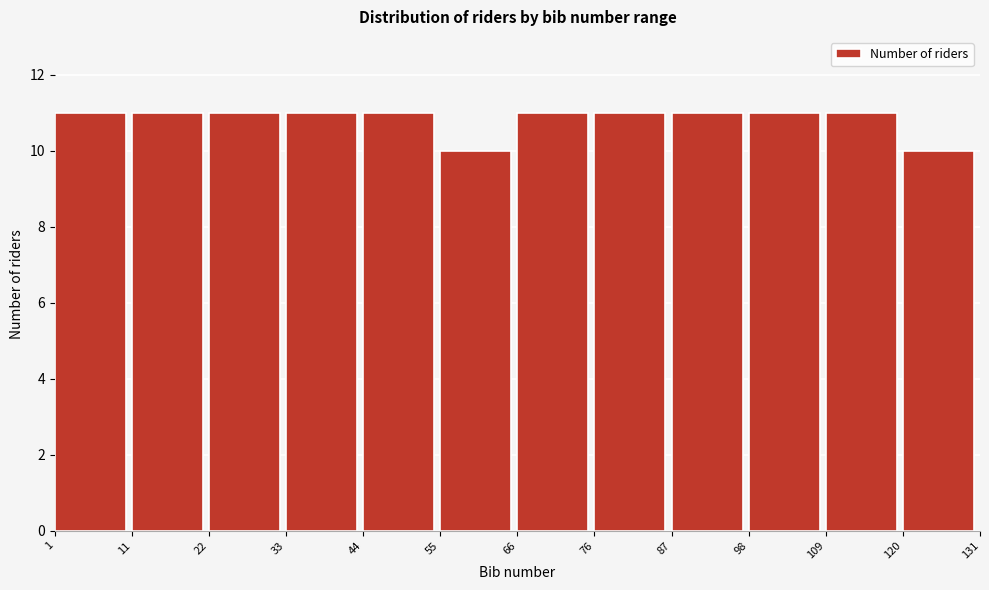

Reading left to right, transcribe this chart: for each bar, give the range it covers on the x-axis and its height. The values are not printed on the chart, so give them approximately, as read against the axis.

1 to 11: 11
11 to 22: 11
22 to 33: 11
33 to 44: 11
44 to 55: 11
55 to 66: 10
66 to 76: 11
76 to 87: 11
87 to 98: 11
98 to 109: 11
109 to 120: 11
120 to 131: 10